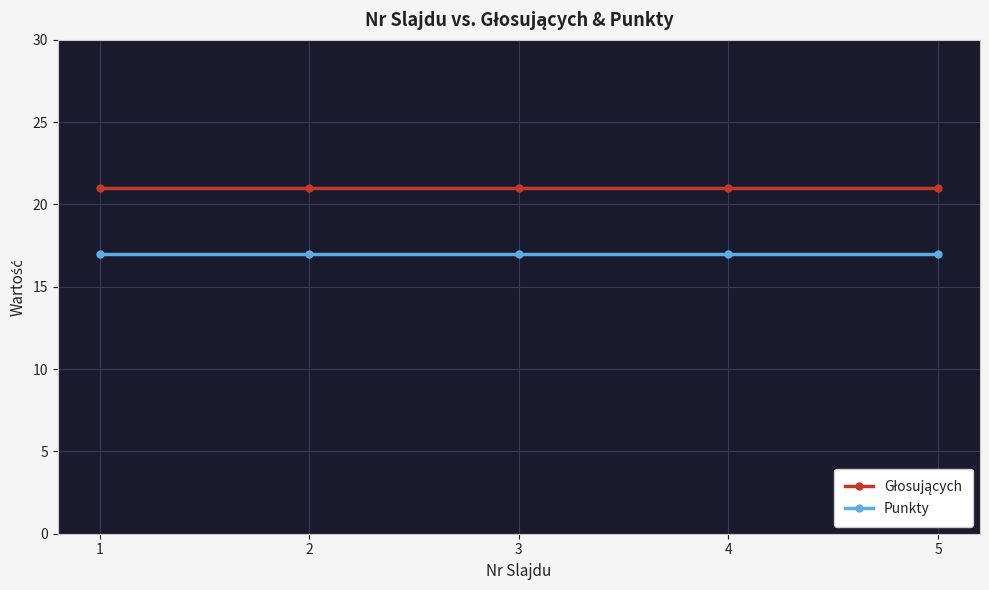

Is it true that Punkty equals 23 at 2?

False